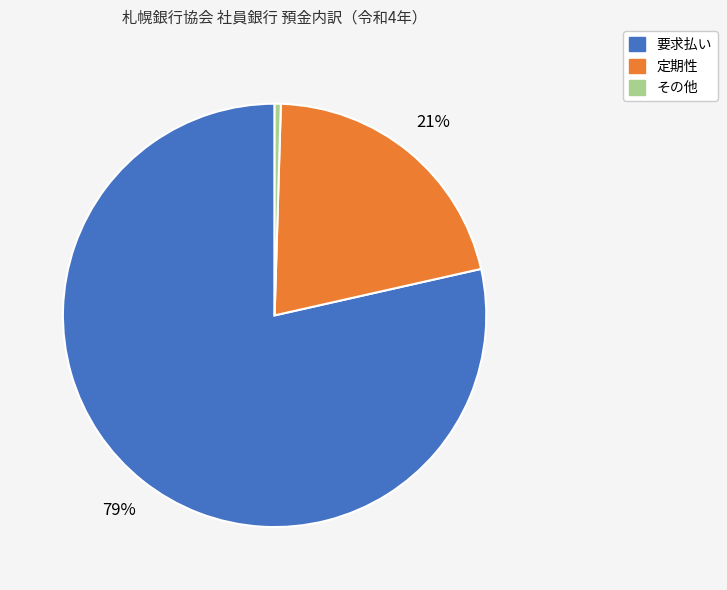

Count the number of slices in the pie.

3